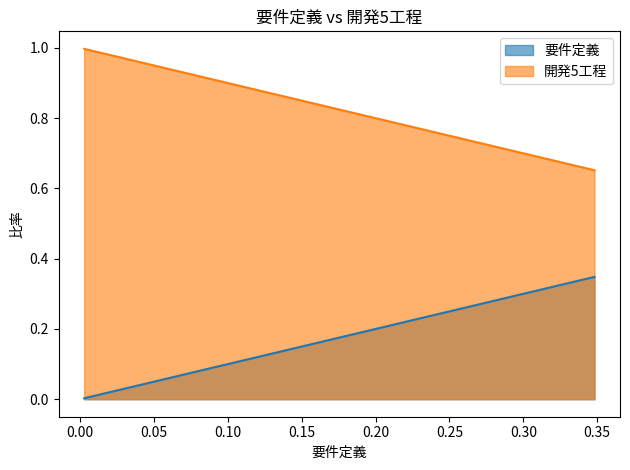

What is the sum of all 要件定義 values?

26.5